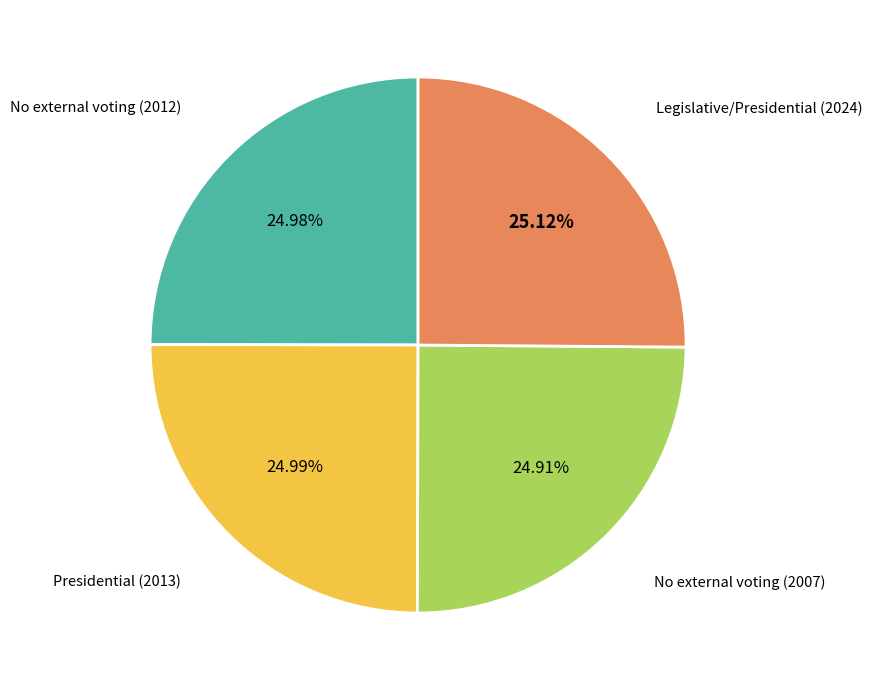

Is there a majority slice in this chart?

No